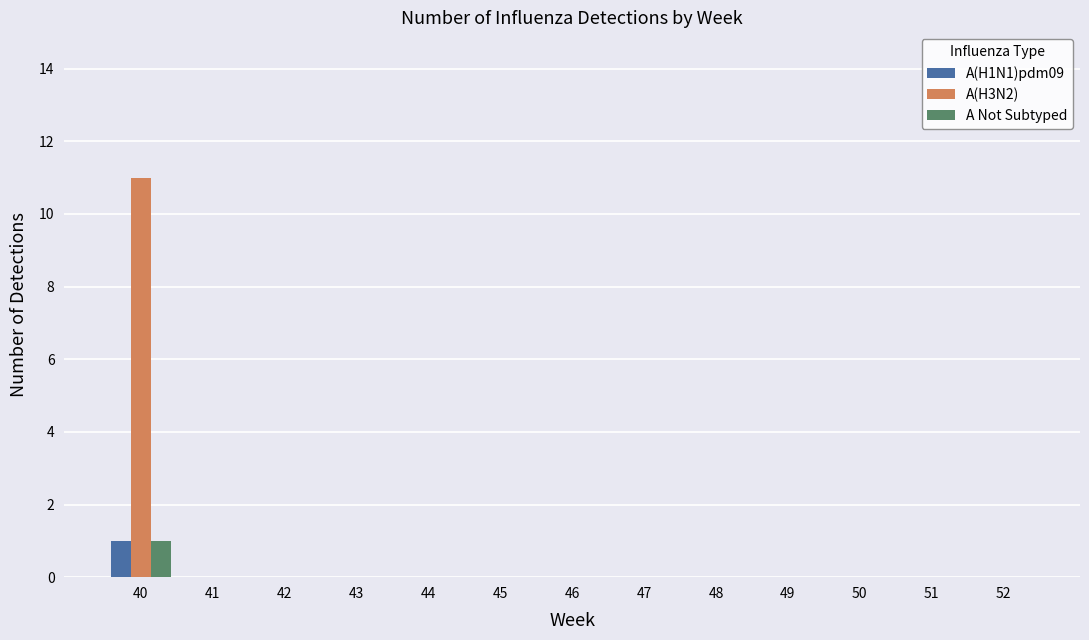

What are all the series names shown in the legend?

A(H1N1)pdm09, A(H3N2), A Not Subtyped